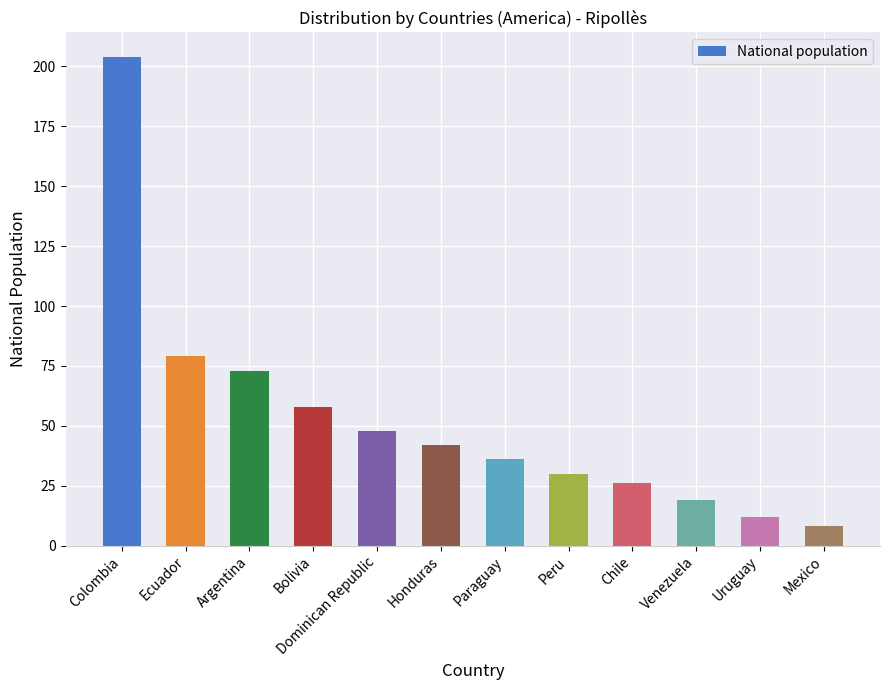

Are the bars horizontal?

No